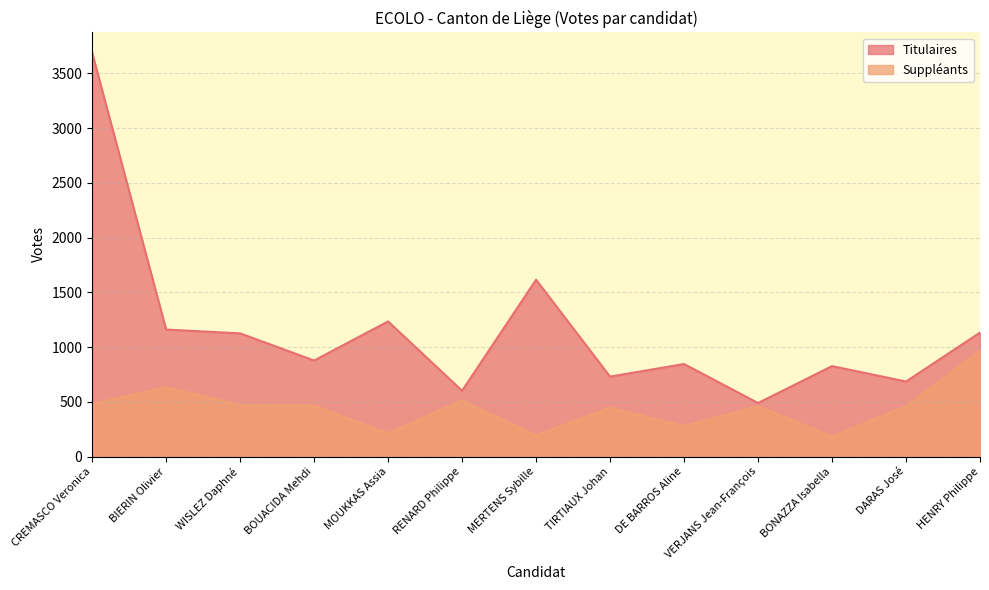

At how many categories does at least one series exceed 1854?

1